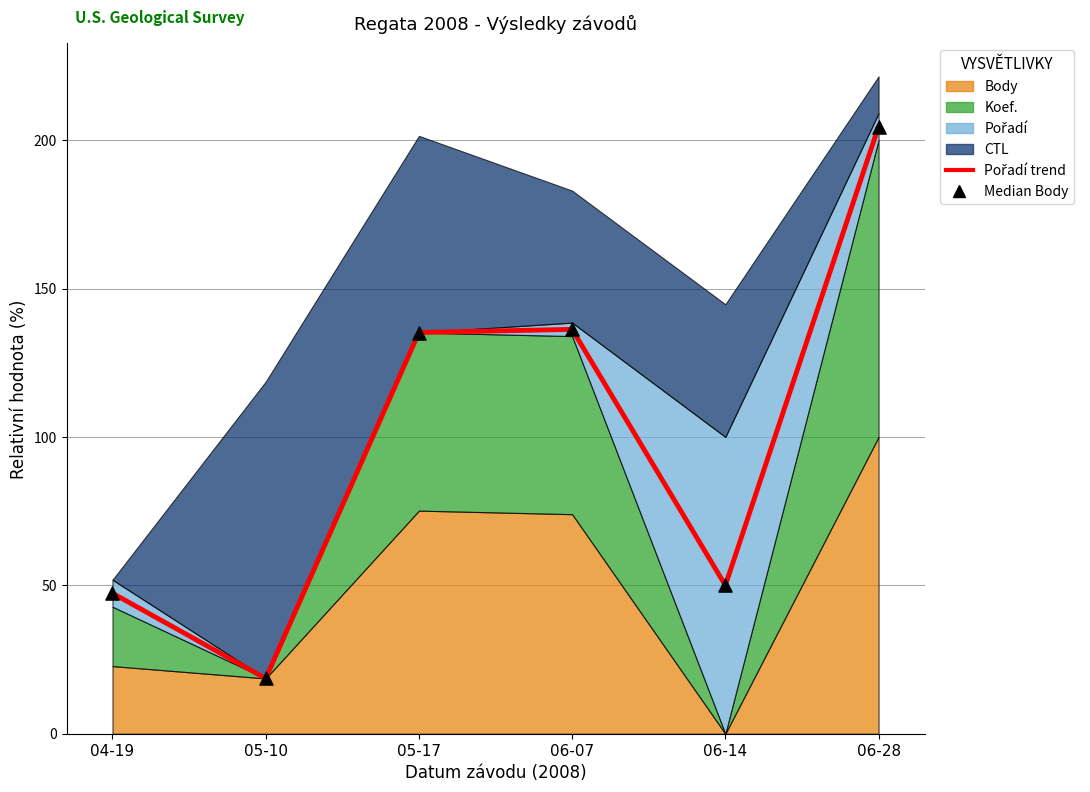

At which category is the sum across all series the highest?

06-28